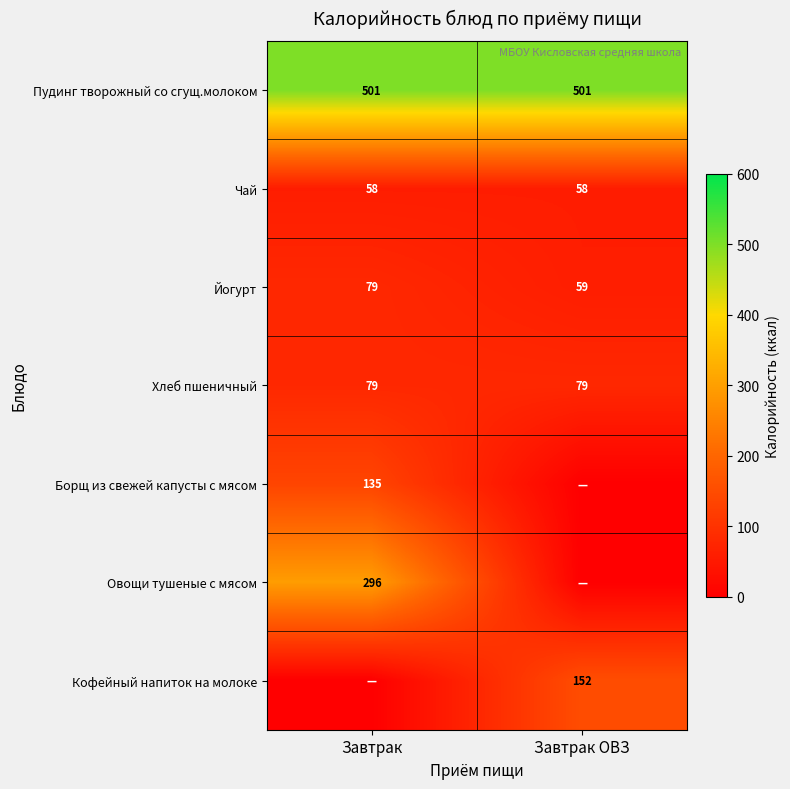

Which has a higher value, Завтрак ОВЗ or Завтрак?

Завтрак ОВЗ